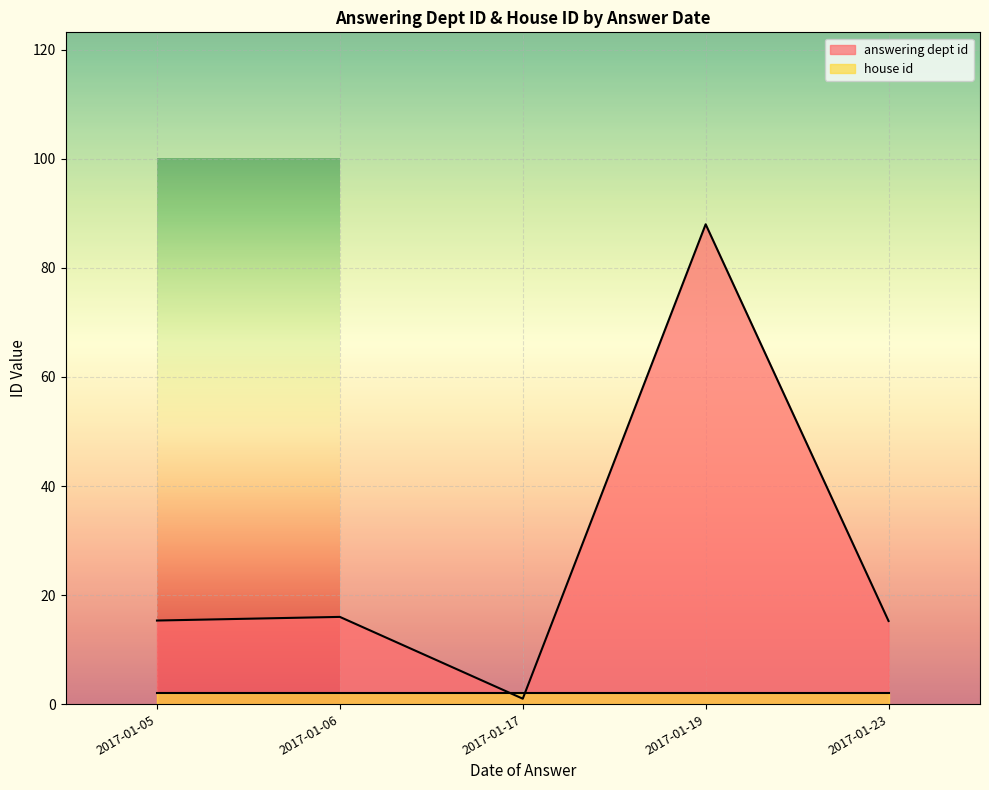

Which series has the largest range (max minus min)?

answering dept id